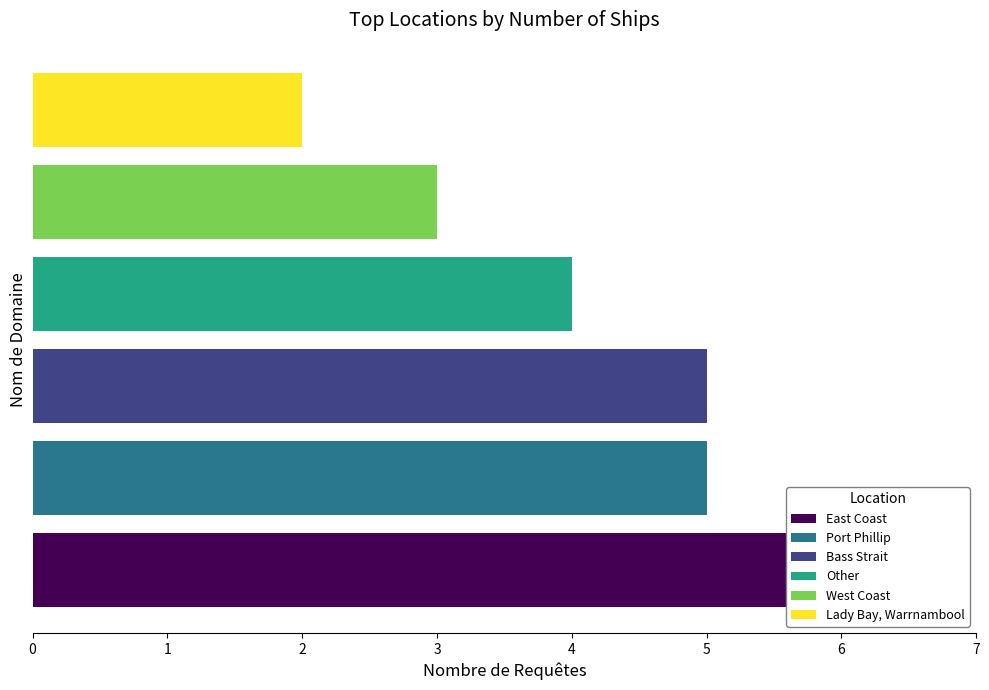

What is the difference between the maximum and minimum values?

4